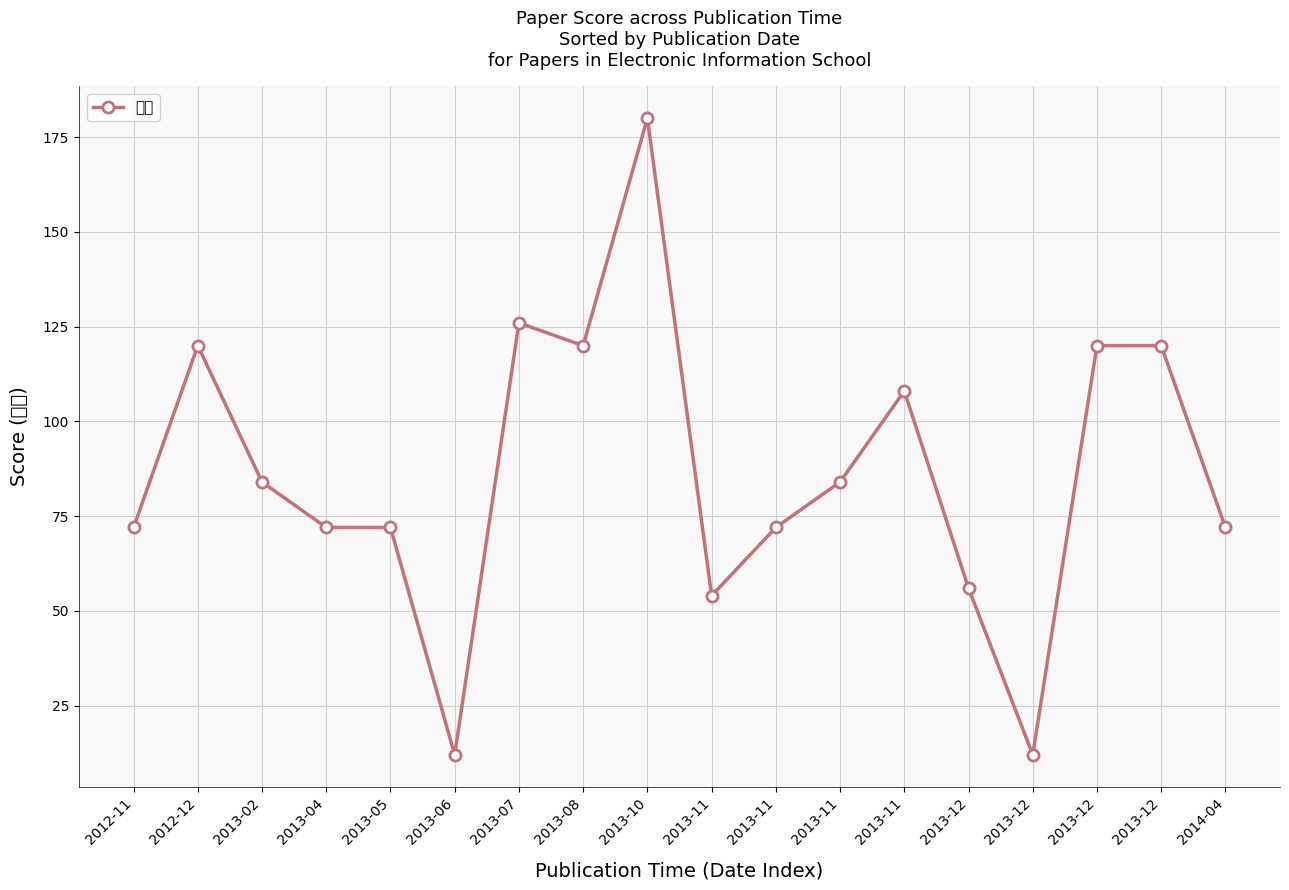

Reading left to right, what are all the values shown in this chart?

72	120	84	72	72	12	126	120	180	54	72	84	108	56	12	120	120	72